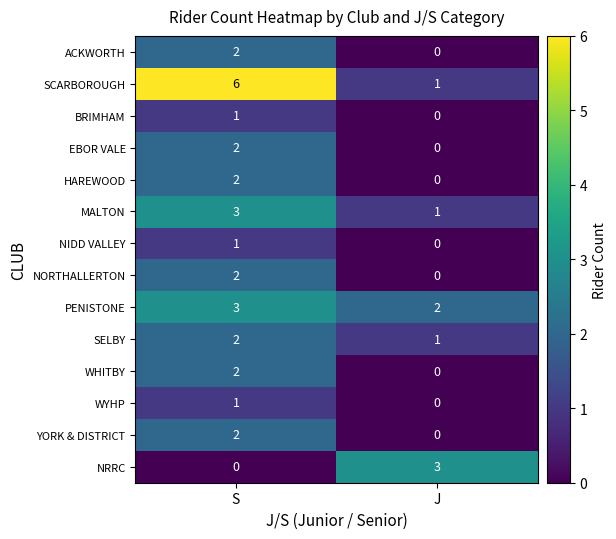

At which category is the sum across all series the highest?

S